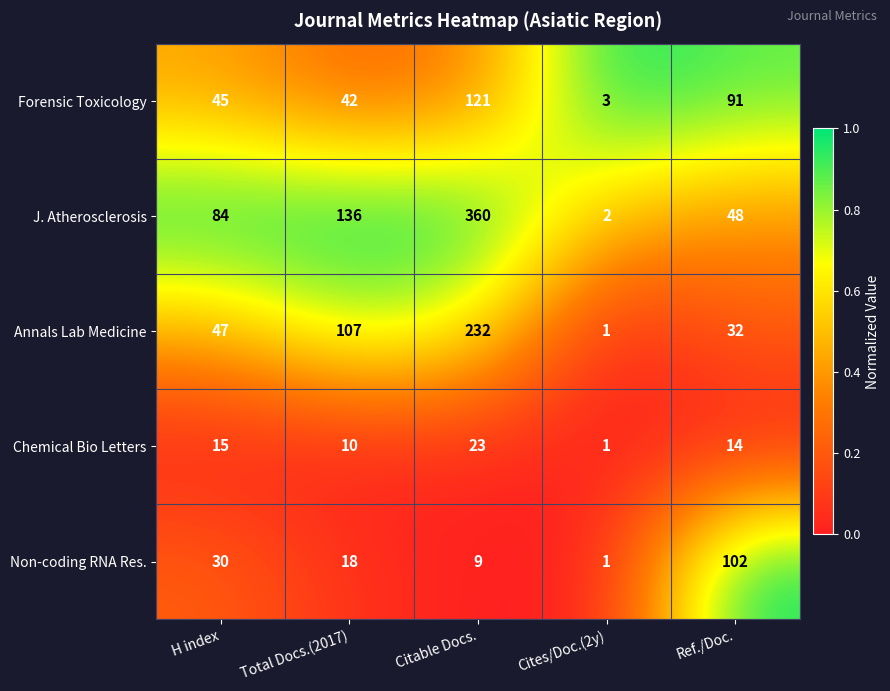

Rank the series by their maximum value, from highest to lowest.

J. Atherosclerosis, Annals Lab Medicine, Forensic Toxicology, Non-coding RNA Res., Chemical Bio Letters